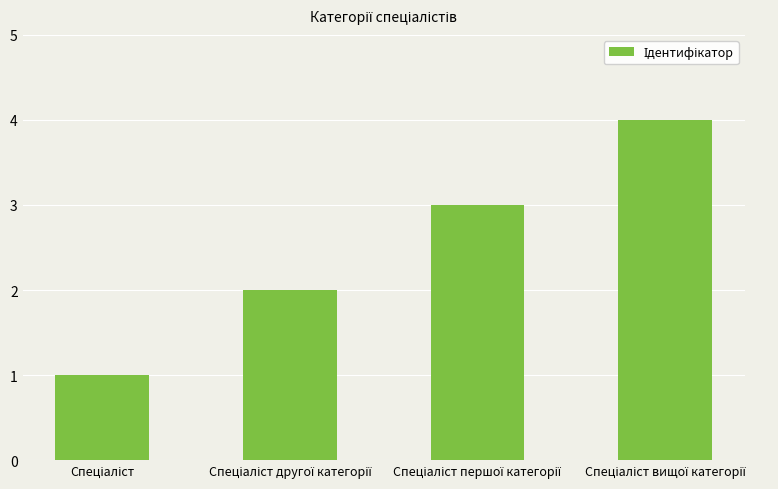

What is the greatest value displayed?

4